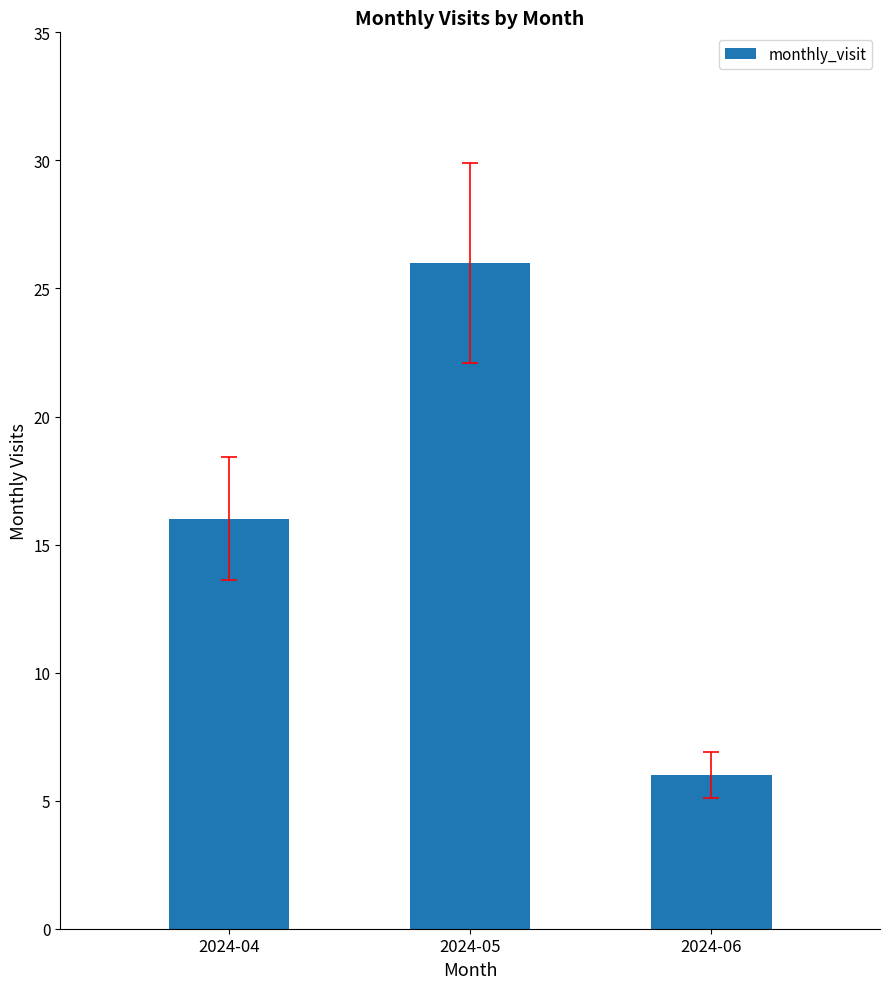

What is the ratio of the value at 2024-05 to the value at 2024-04?

1.6